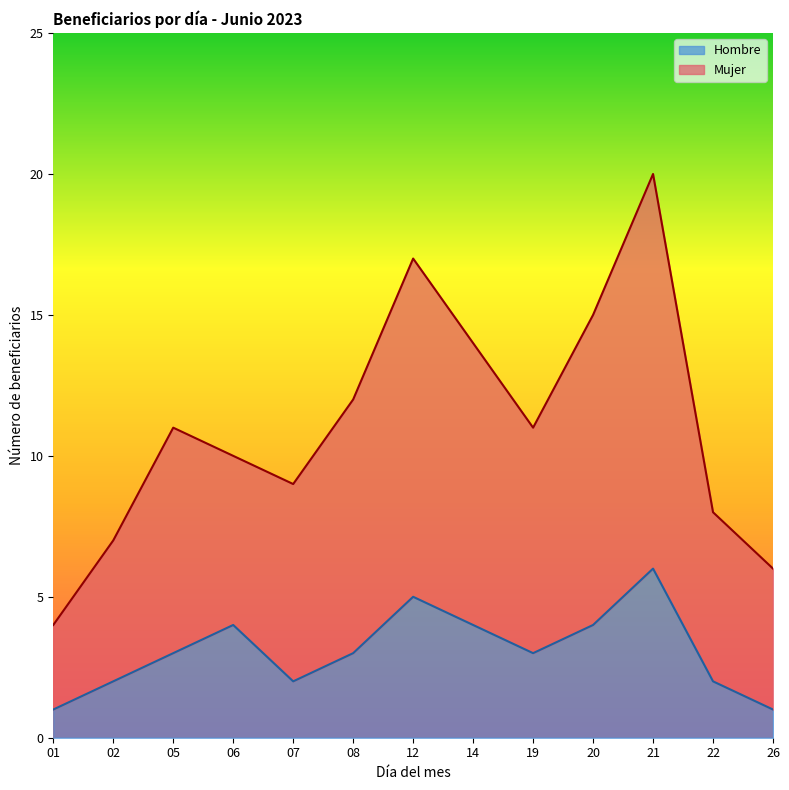

What is the difference between the maximum and second lowest values in the Hombre series?

5